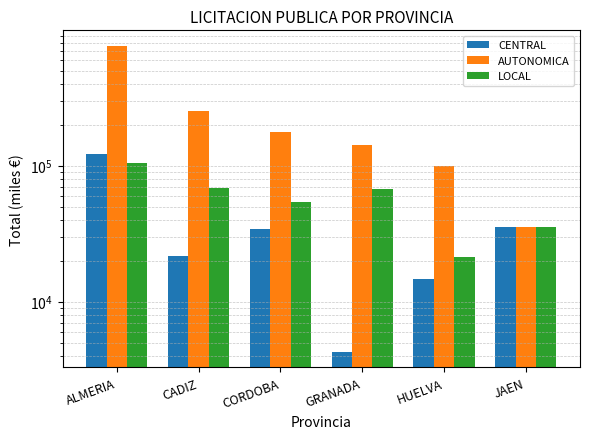

What is the value of the LOCAL bar at the 4th from the left?

67549.4